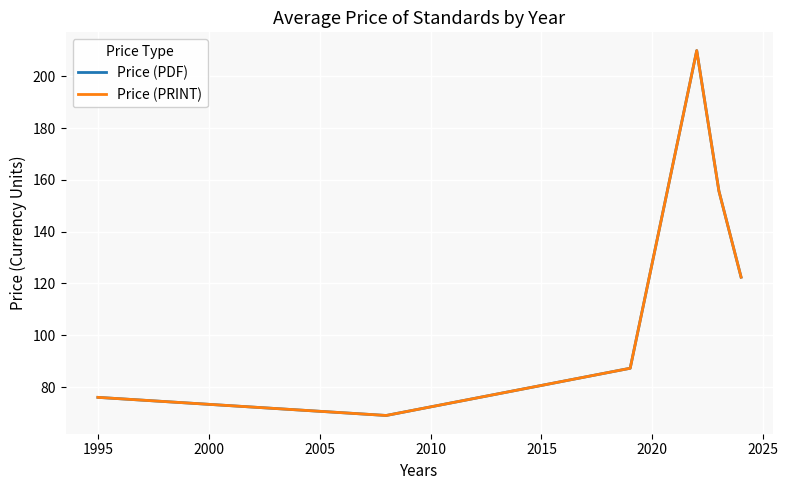

At how many categories does at least one series exceed 83?

4